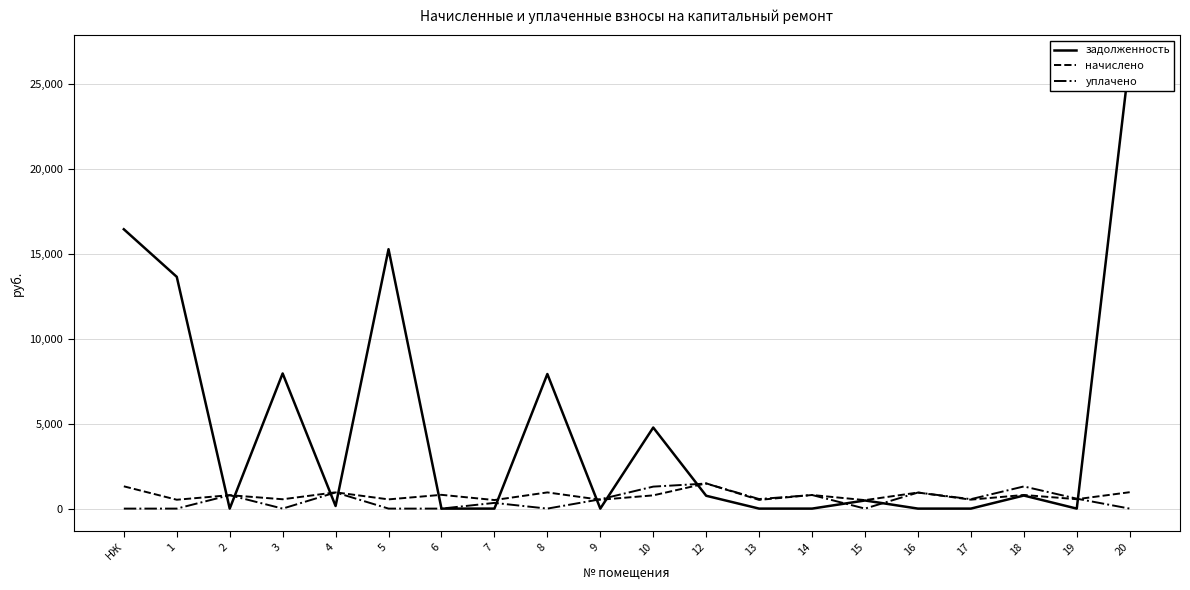

True or false: задолженность has a value of 40211.9 at 20.

False